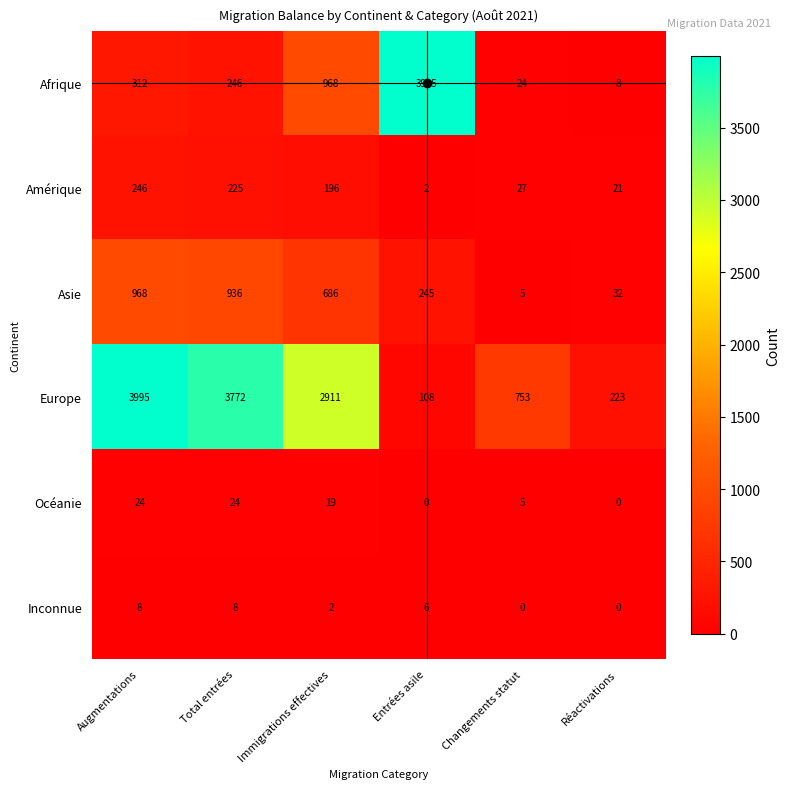

True or false: Océanie has a value of 42 at Augmentations.

False